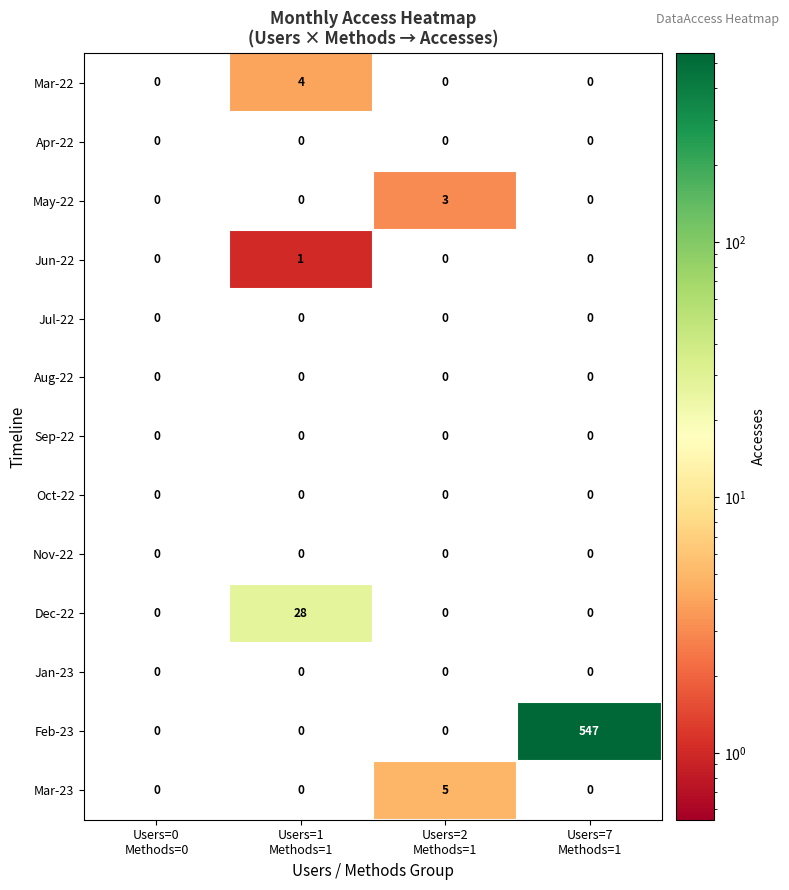

What is the difference between the maximum and second lowest values in the Mar-22 series?

4